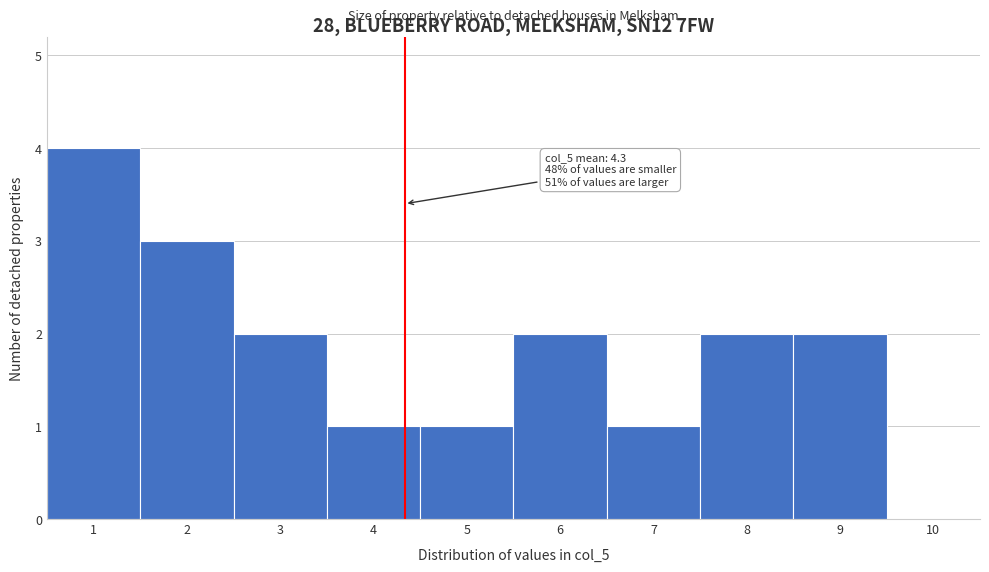

Which range on the x-axis has the tallest bar?

0.5 to 1.5